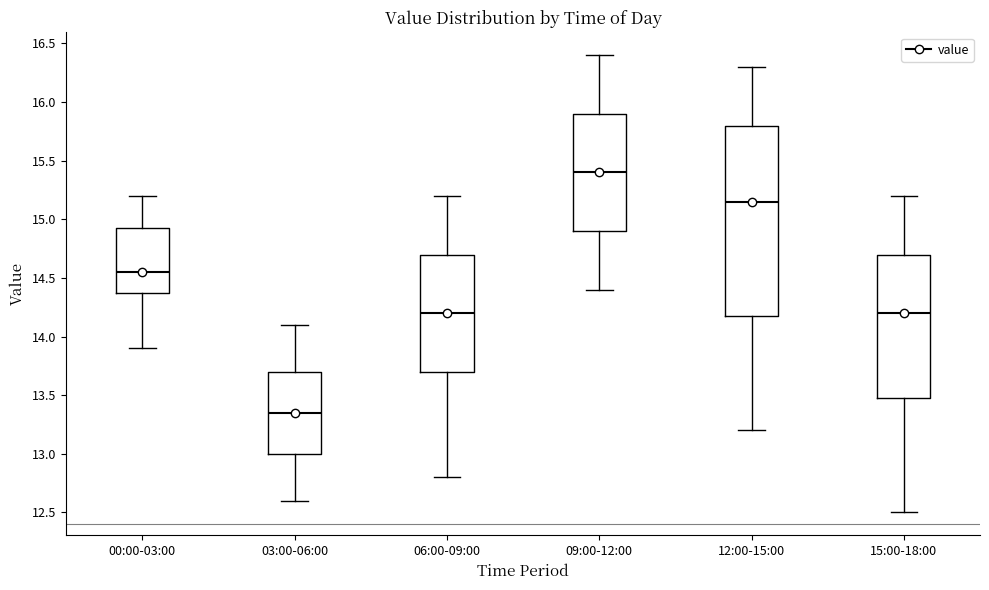

Reading left to right, read every box against the y-axis: the position of its median line, the range the box covers, and the ends of its whiskers. The values are not printed on the chart, so give them approximately, as read against the axis.

00:00-03:00: median 14.55, box 14.40 to 14.95, whiskers 13.90 to 15.20
03:00-06:00: median 13.35, box 13.00 to 13.70, whiskers 12.60 to 14.10
06:00-09:00: median 14.20, box 13.70 to 14.70, whiskers 12.80 to 15.20
09:00-12:00: median 15.40, box 14.90 to 15.90, whiskers 14.40 to 16.40
12:00-15:00: median 15.15, box 14.20 to 15.80, whiskers 13.20 to 16.30
15:00-18:00: median 14.20, box 13.50 to 14.70, whiskers 12.50 to 15.20